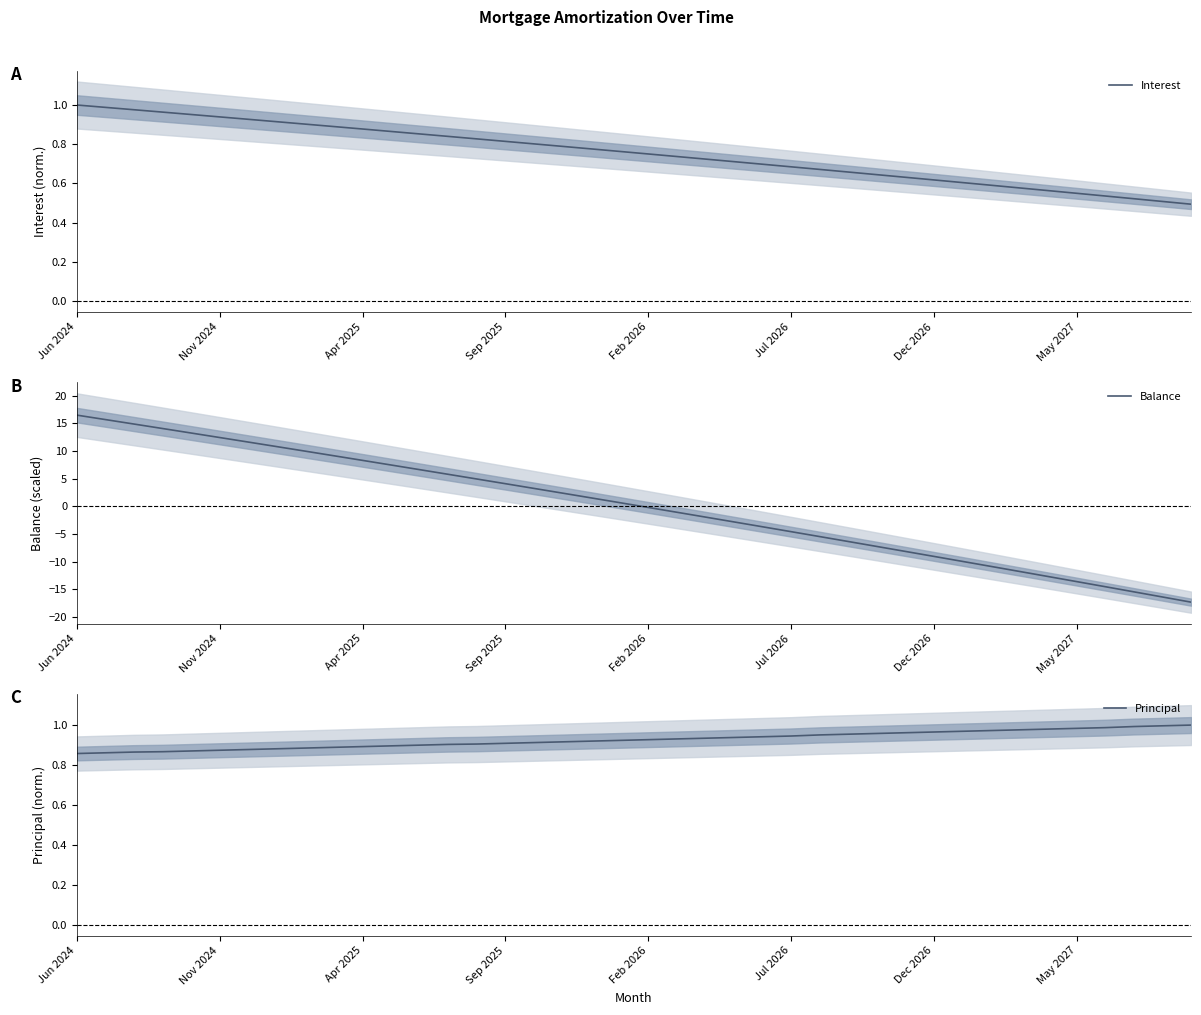

Reading left to right, extract all data points from this chart.

Interest: 1.0	1.0	1.0	1.0	1.0	0.9	0.9	0.9	0.9	0.9	0.9	0.9	0.9	0.8	0.8	0.8	0.8	0.8	0.8	0.8	0.8	0.7	0.7	0.7	0.7	0.7	0.7	0.7	0.6	0.6	0.6	0.6	0.6	0.6	0.6	0.5	0.5	0.5	0.5	0.5
Balance: 16.5	15.7	14.9	14.1	13.2	12.4	11.6	10.8	10.0	9.1	8.3	7.5	6.6	5.8	4.9	4.1	3.2	2.4	1.5	0.7	-0.2	-1.1	-1.9	-2.8	-3.7	-4.6	-5.5	-6.4	-7.3	-8.2	-9.1	-10.0	-10.9	-11.8	-12.7	-13.6	-14.5	-15.5	-16.4	-17.3
Principal: 0.9	0.9	0.9	0.9	0.9	0.9	0.9	0.9	0.9	0.9	0.9	0.9	0.9	0.9	0.9	0.9	0.9	0.9	0.9	0.9	0.9	0.9	0.9	0.9	0.9	0.9	1.0	1.0	1.0	1.0	1.0	1.0	1.0	1.0	1.0	1.0	1.0	1.0	1.0	1.0